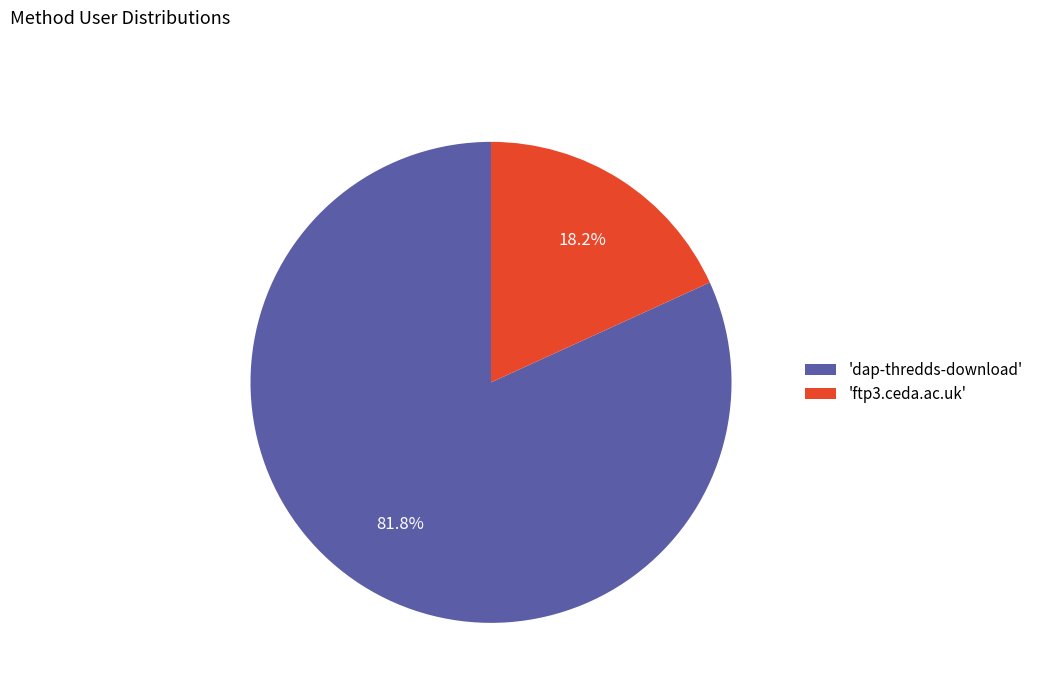

Which has a higher value, 'dap-thredds-download' or 'ftp3.ceda.ac.uk'?

'dap-thredds-download'